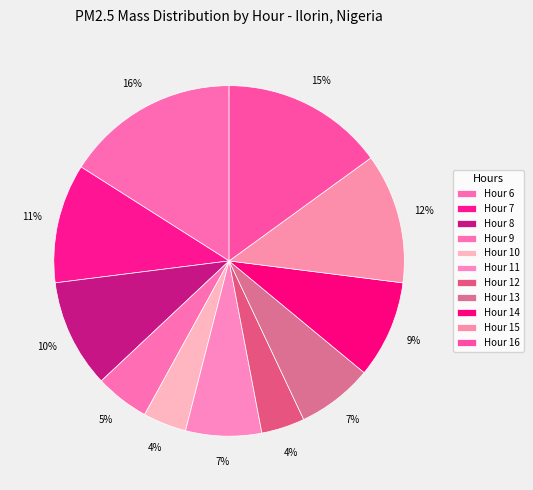

How many slices are in this pie chart?

11